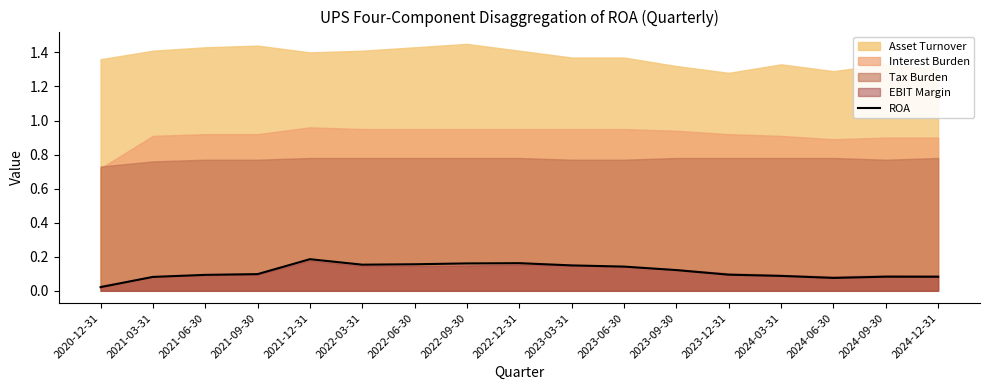

The value at 2022-09-30 is 0.2. True or false?

True